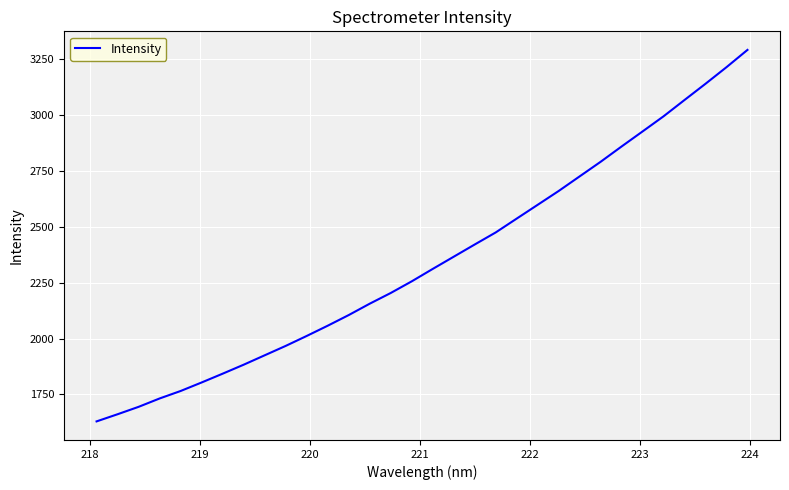

How many lines are shown in the chart?

1